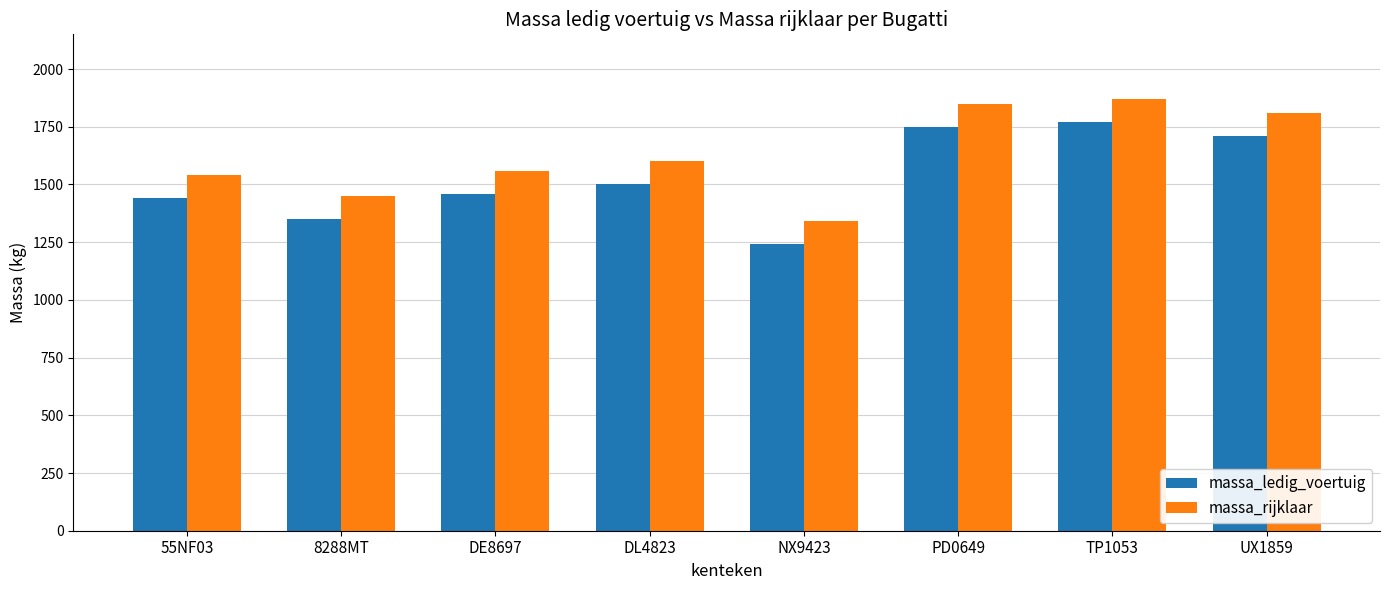

What are all the series names shown in the legend?

massa_ledig_voertuig, massa_rijklaar